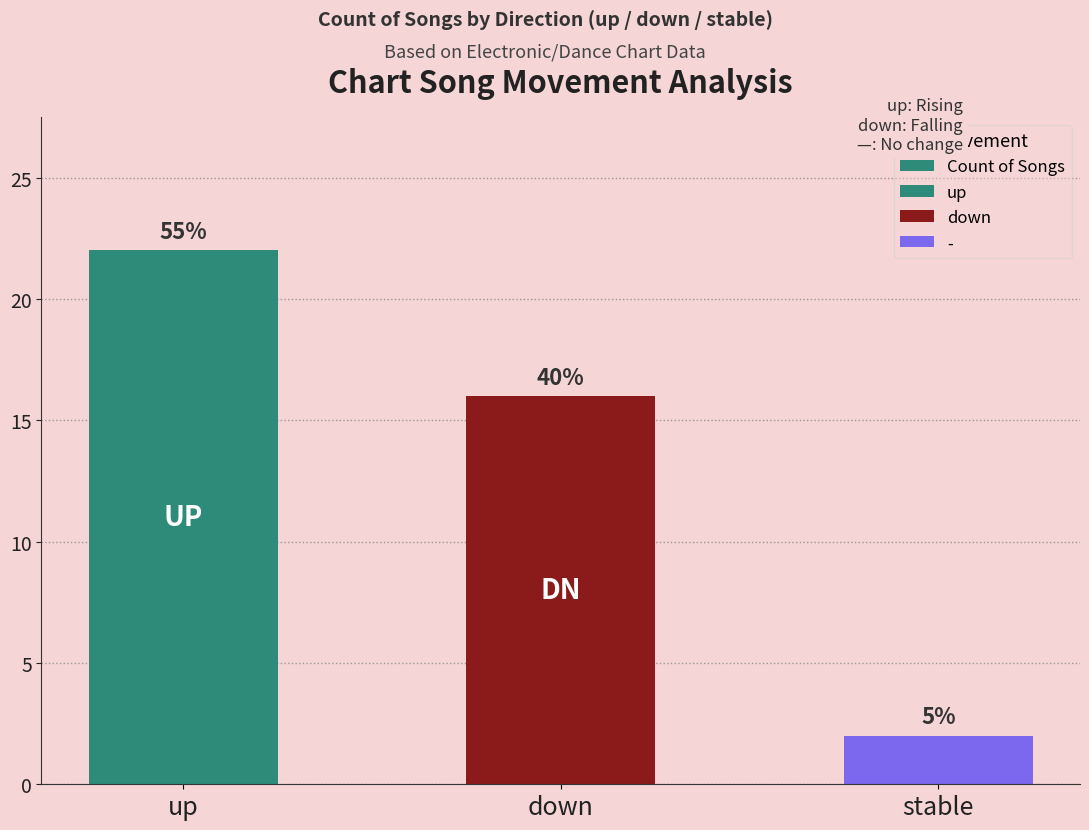

What is the greatest value displayed?

22